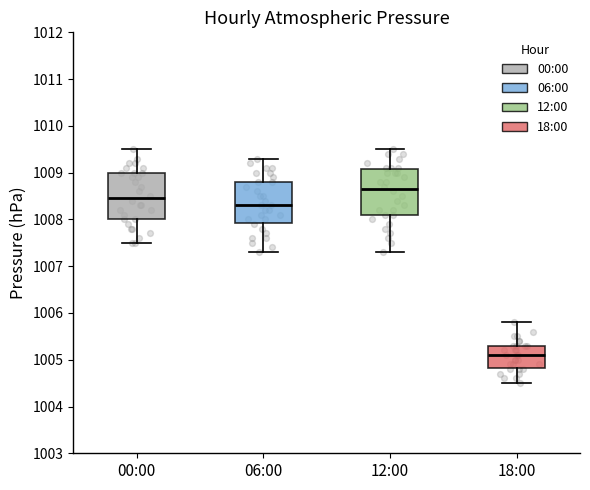

Reading left to right, transcribe this box plot: for each box, give where its median line is, the range the box spans, and where its two whiskers end, as read against the y-axis. The values are not printed on the chart, so give them approximately, as read against the axis.

00:00: median 1008.5, box 1008.0 to 1009.0, whiskers 1007.5 to 1009.5
06:00: median 1008.3, box 1007.9 to 1008.8, whiskers 1007.3 to 1009.3
12:00: median 1008.7, box 1008.1 to 1009.1, whiskers 1007.3 to 1009.5
18:00: median 1005.1, box 1004.8 to 1005.3, whiskers 1004.5 to 1005.8